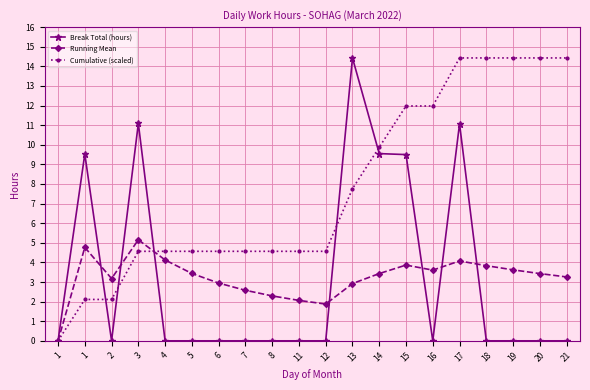

How many lines are shown in the chart?

3